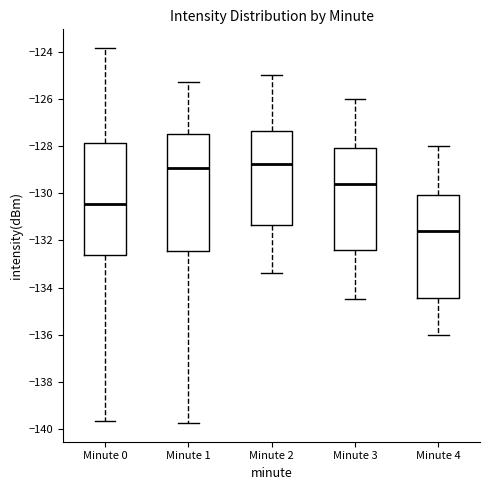

Reading left to right, transcribe this box plot: for each box, give where its median line is, the range the box spans, and where its two whiskers end, as read against the y-axis. The values are not printed on the chart, so give them approximately, as read against the axis.

Minute 0: median -130.4, box -132.6 to -127.8, whiskers -139.6 to -123.8
Minute 1: median -129.0, box -132.4 to -127.4, whiskers -139.8 to -125.2
Minute 2: median -128.8, box -131.4 to -127.4, whiskers -133.4 to -125.0
Minute 3: median -129.6, box -132.4 to -128.0, whiskers -134.4 to -126.0
Minute 4: median -131.6, box -134.4 to -130.0, whiskers -136.0 to -128.0